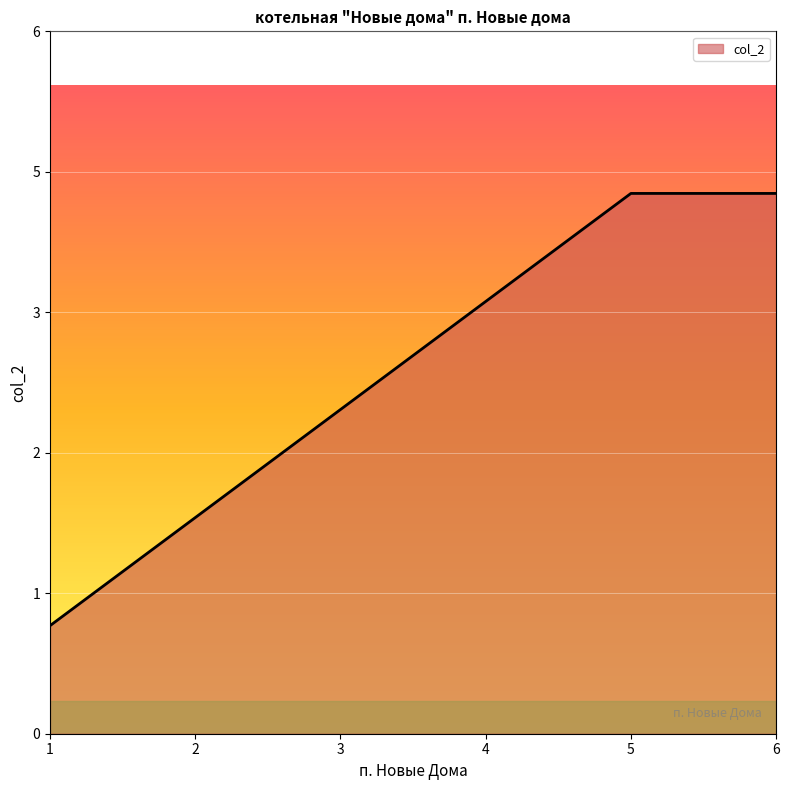

Does the chart have visible grid lines?

Yes